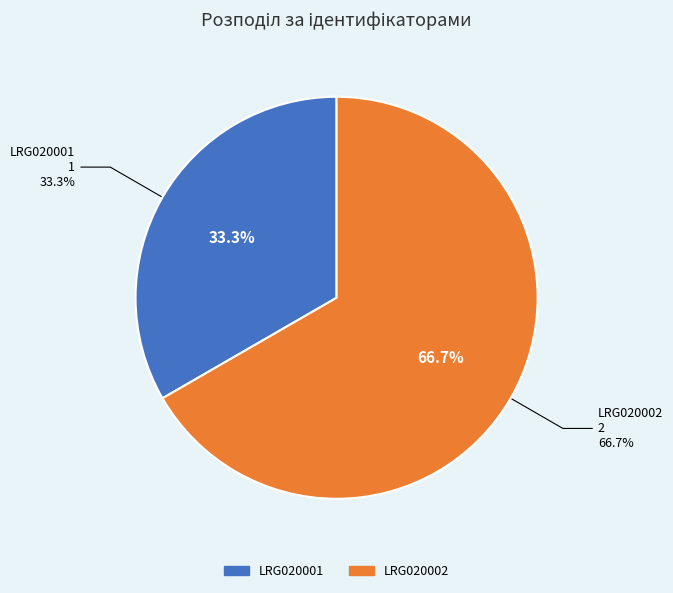

Between LRG020001 and LRG020002, which is larger?

LRG020002